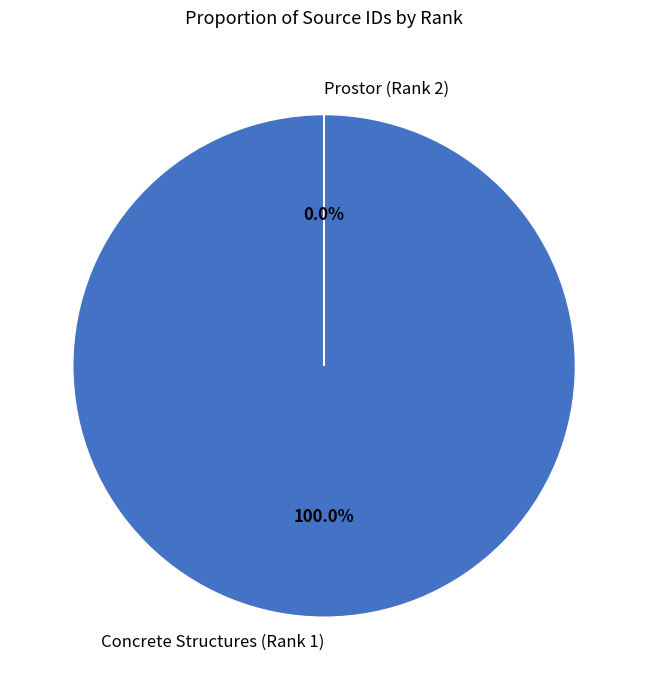

To the nearest percent, what is the difference between the largest and smallest slice percentages?

100%